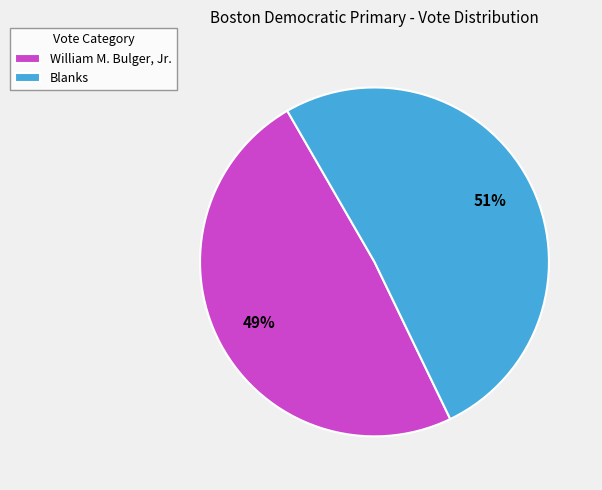

Which slice represents more than half of the pie?

Blanks